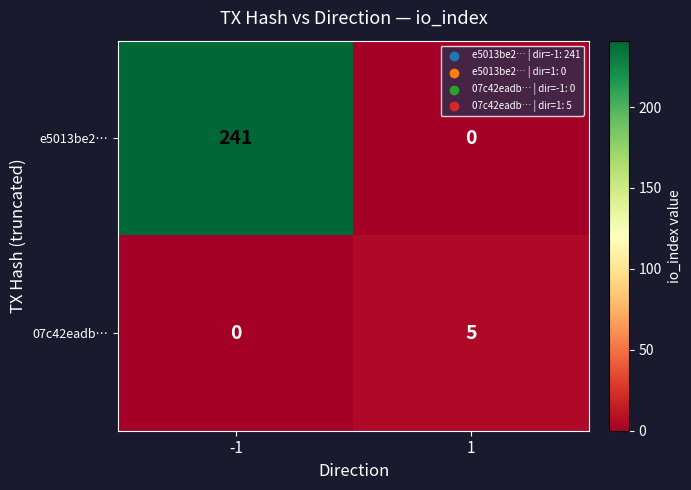

Rank the series by their maximum value, from highest to lowest.

e5013be2…, 07c42eadb…